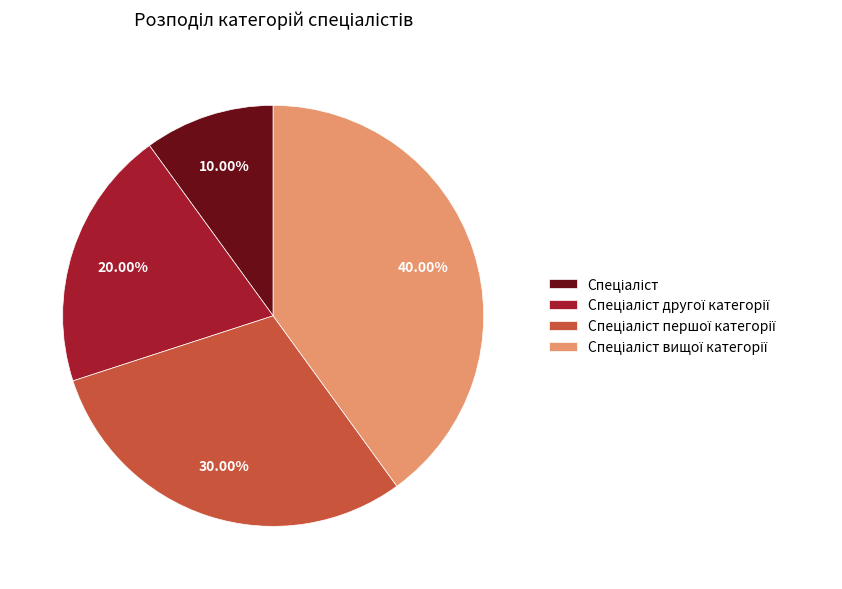

Is there any slice that represents more than half of the pie?

No